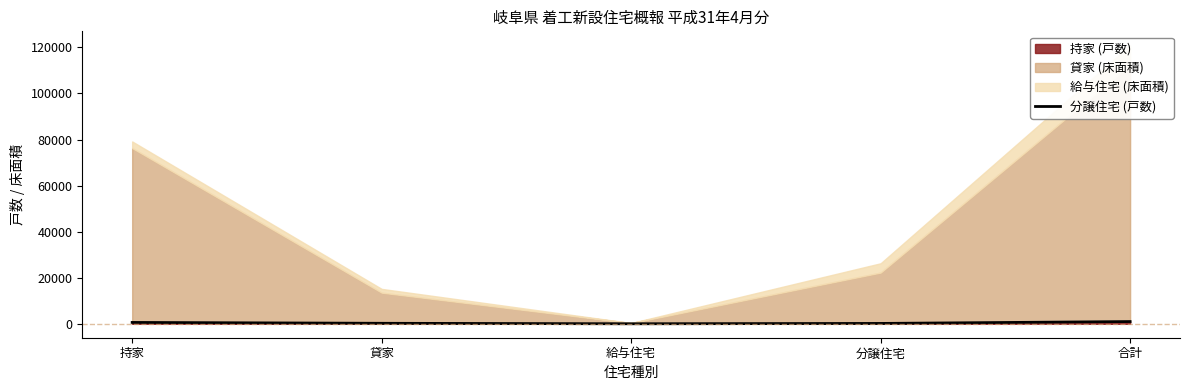

List the labels in order of value, smallest first.

給与住宅, 分譲住宅, 貸家, 持家, 合計